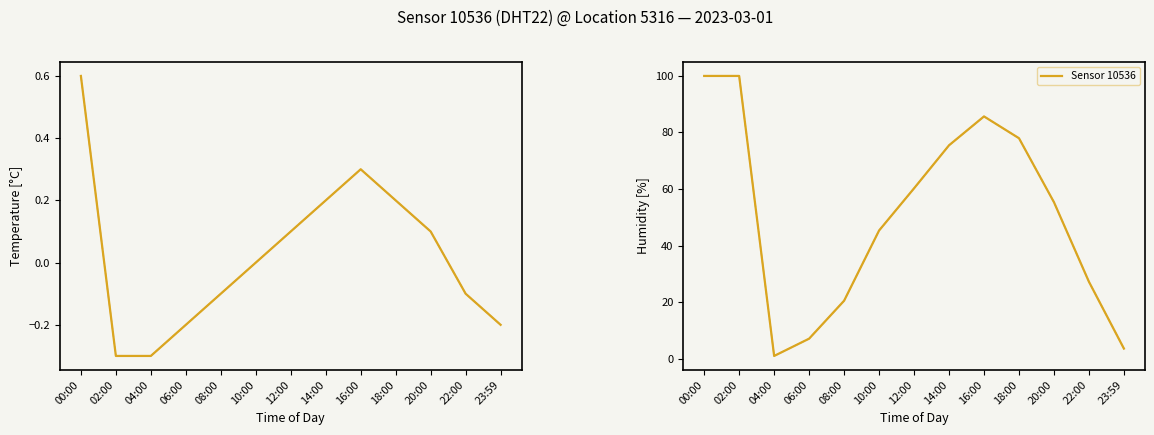

What is the smallest value displayed?

-0.3